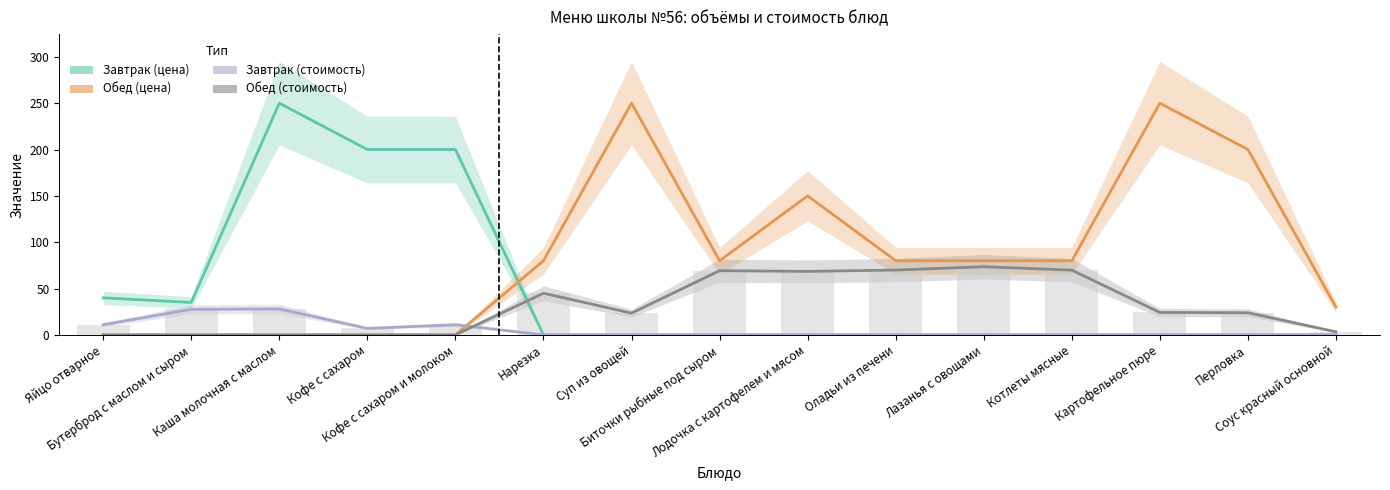

Rank the series by their maximum value, from lowest to highest.

Завтрак (стоимость), Обед (стоимость), Завтрак (цена), Обед (цена)